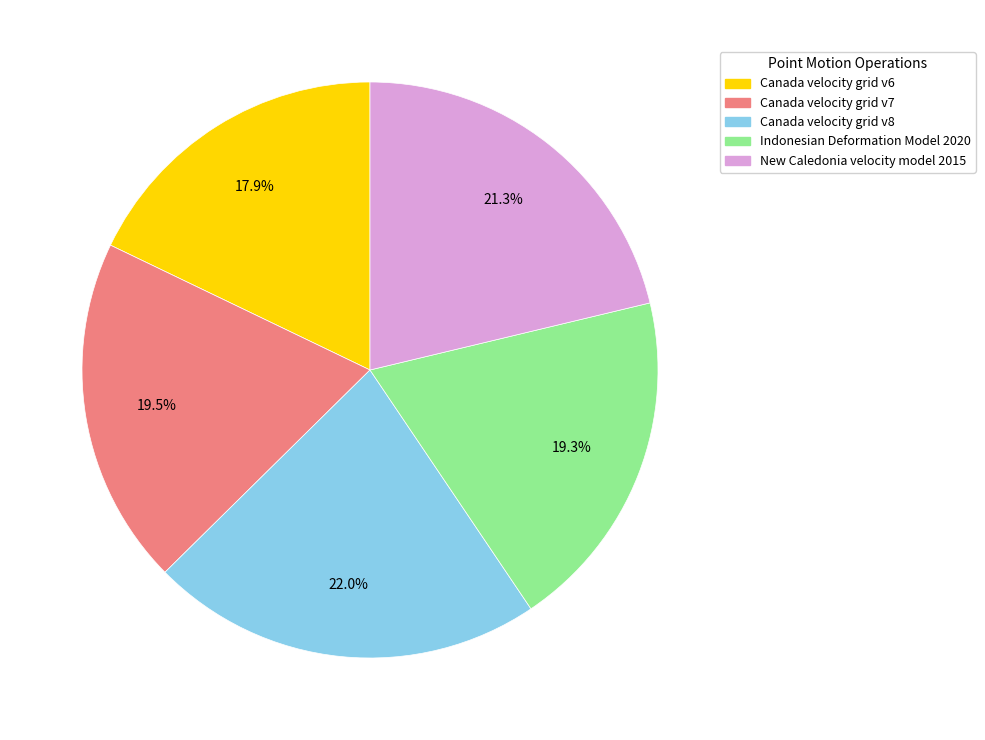

How many segments does this pie chart have?

5